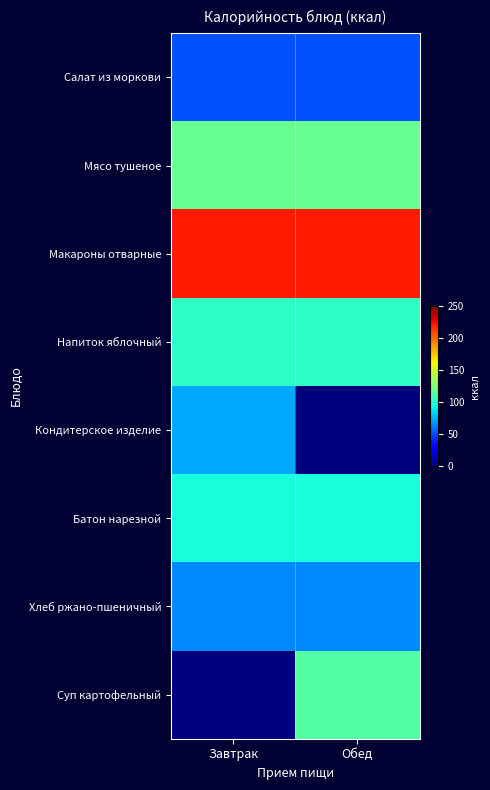

How many data points in Суп картофельный are less than 113?

1